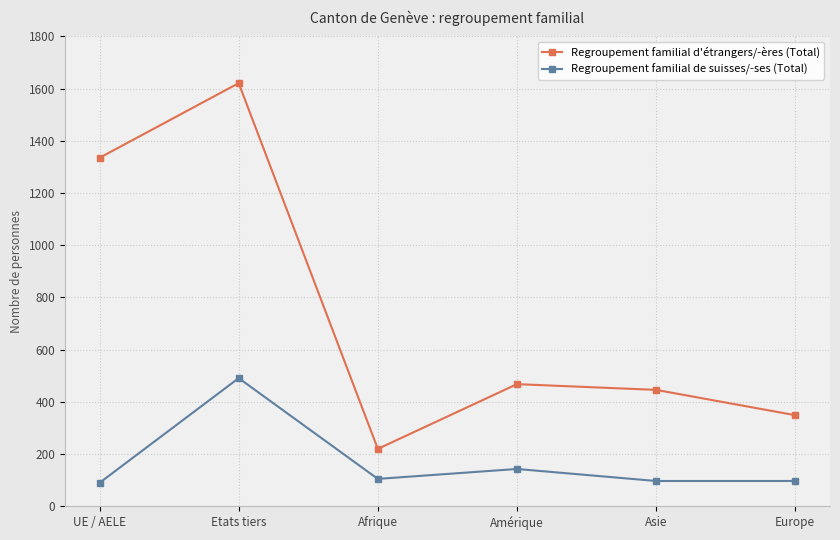

What is the label of the 4th point from the left?

Amérique